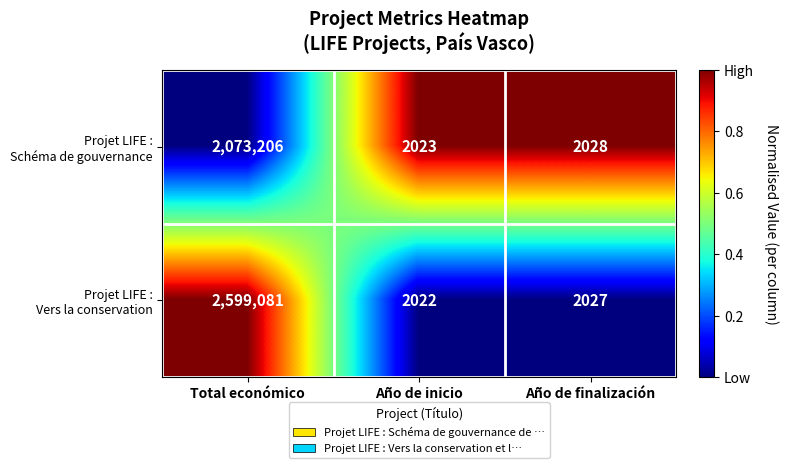

What is the maximum value shown in the chart?

2599081